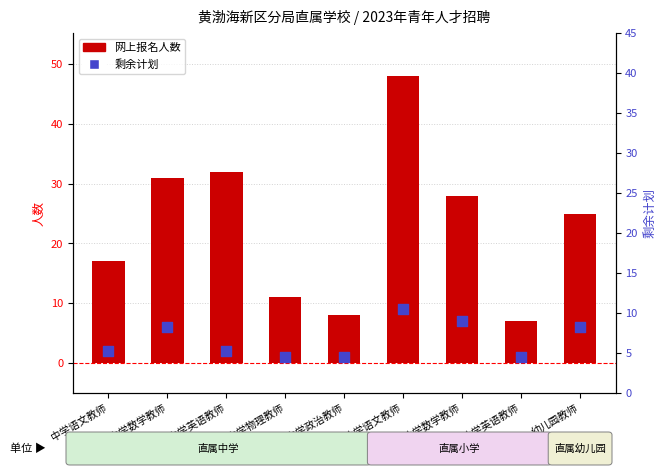

At which category is the sum across all series the highest?

小学语文教师